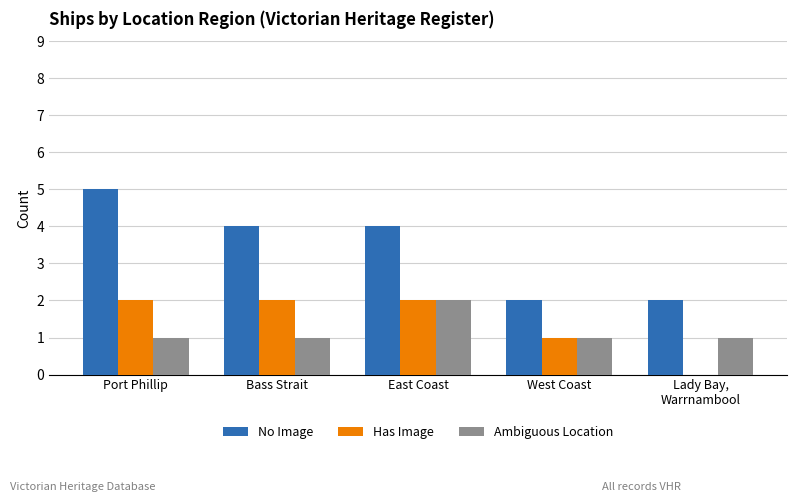

What is the greatest value displayed?

5